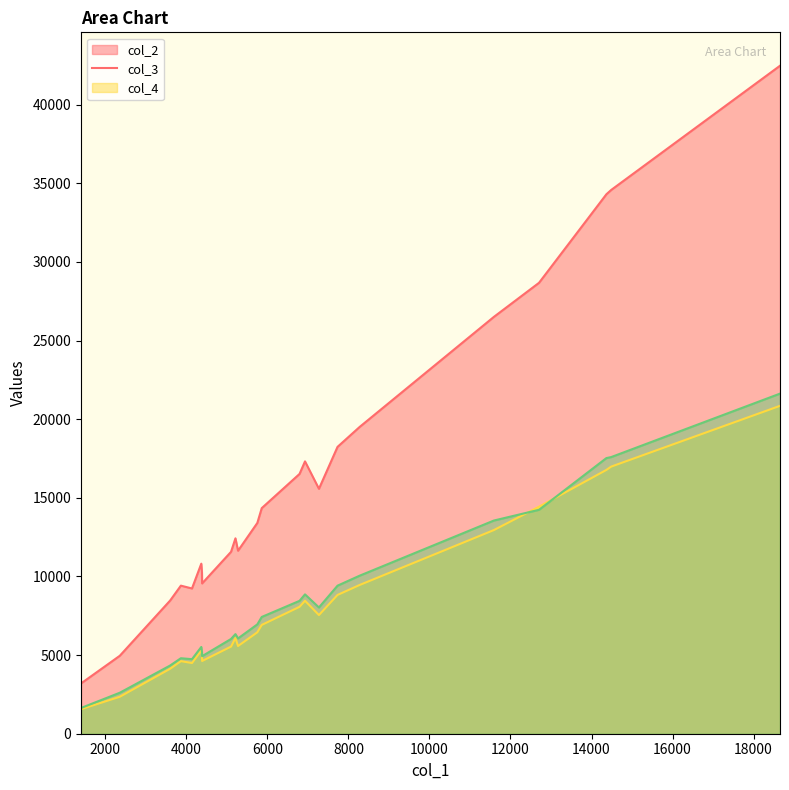

In col_4, how many points are lower than both neighbors (excluding endpoints)?

4